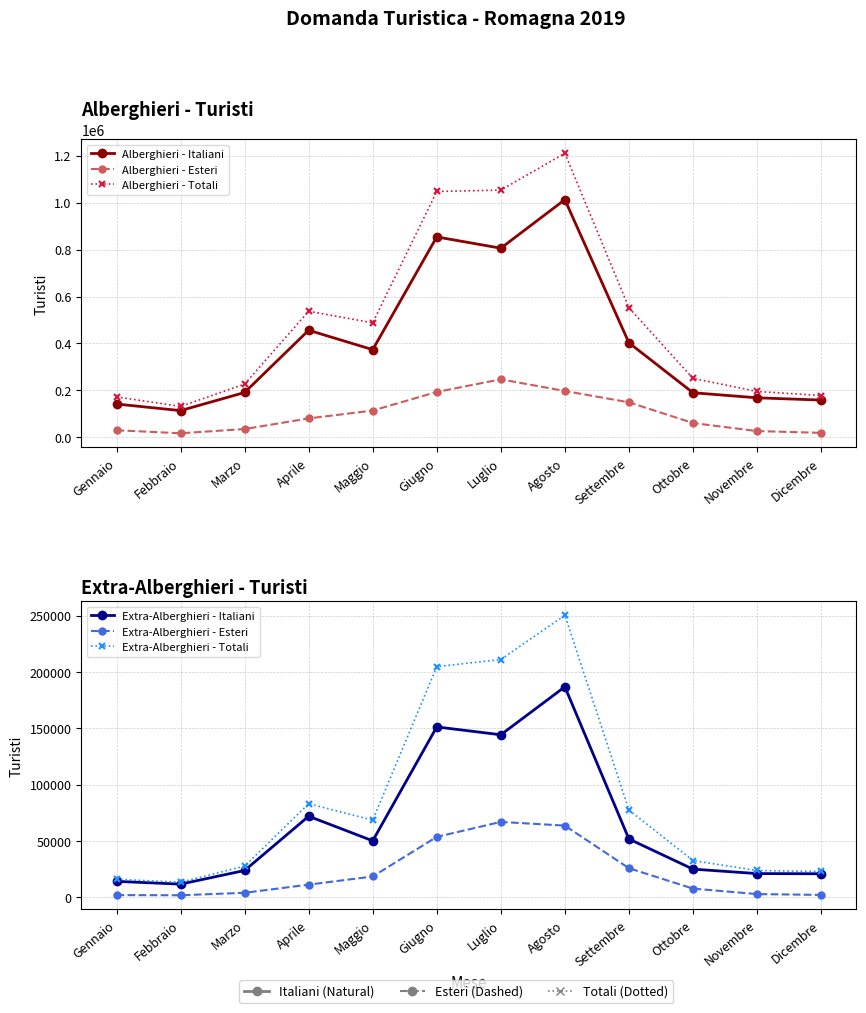

Where is Alberghieri - Esteri nearest to the value 132567?

Settembre